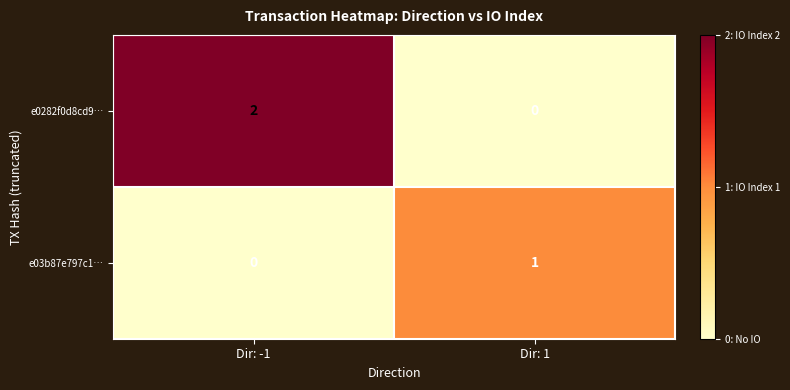

At how many categories does at least one series exceed 0?

2